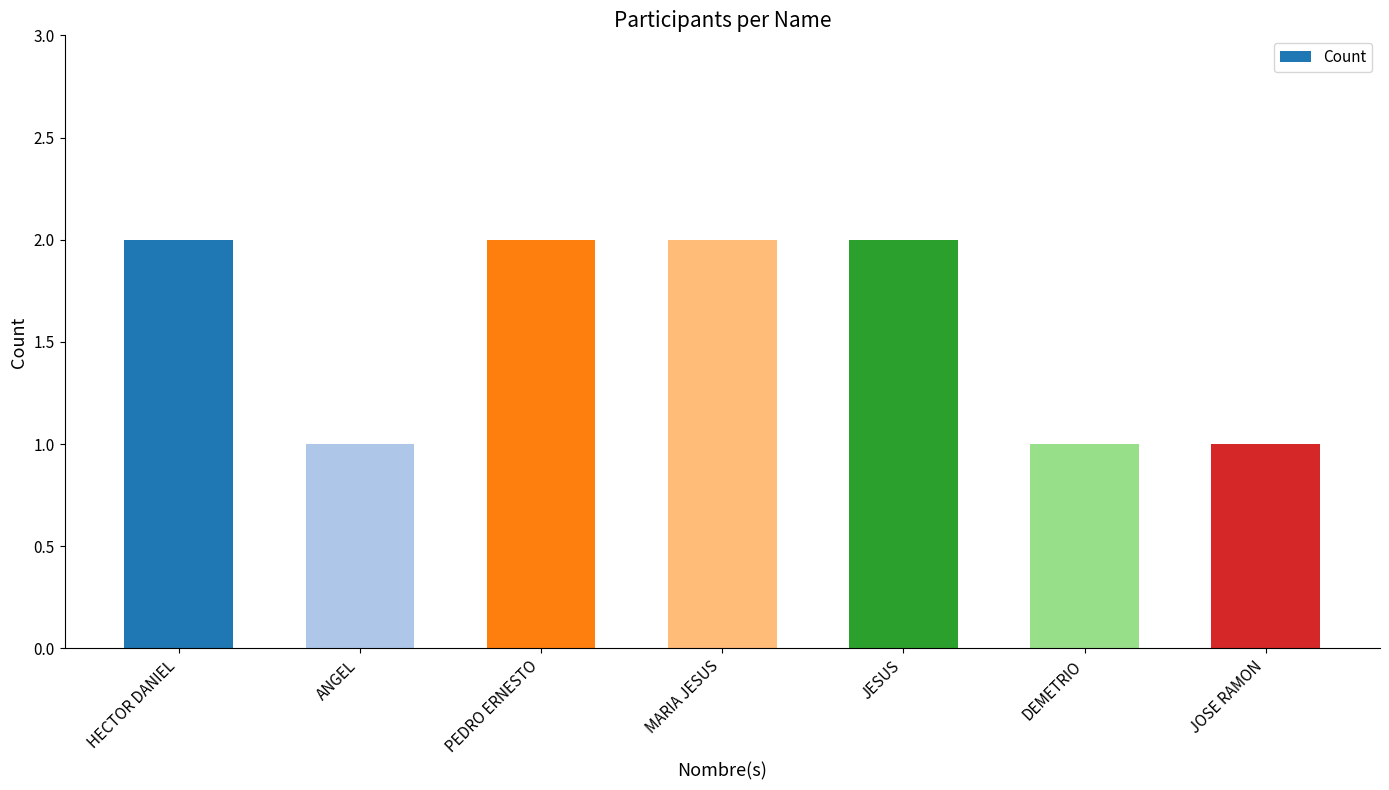

How many data points does each series have?

7